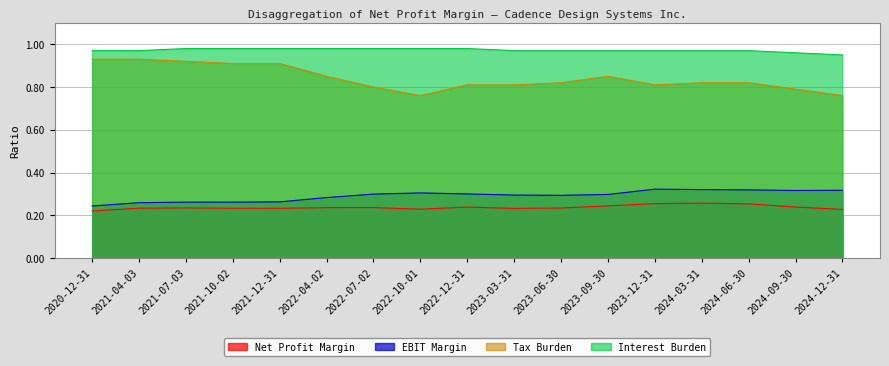

True or false: Tax Burden has more than 2 interior local peaks.

False